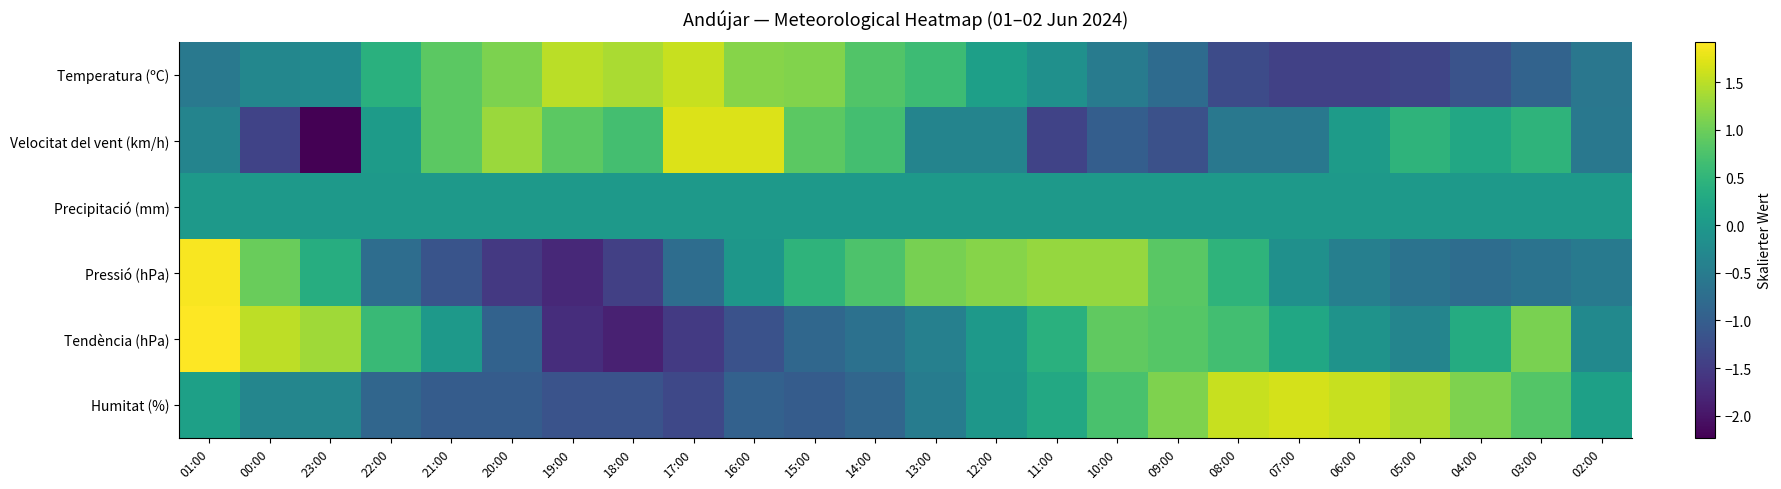

Which has a higher value, 06:00 or 10:00?

10:00